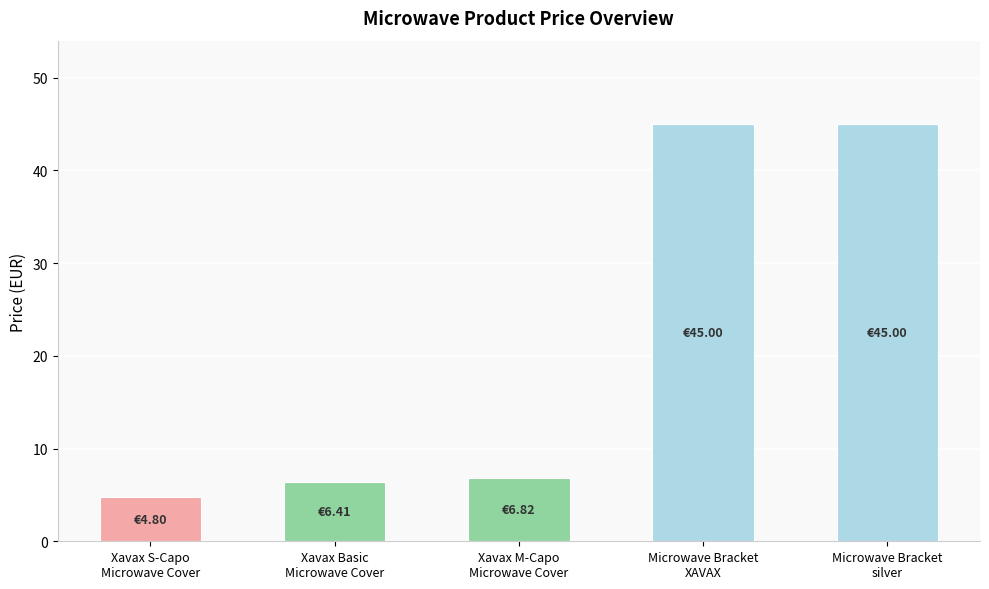

What is the difference between the maximum and minimum values?

40.2